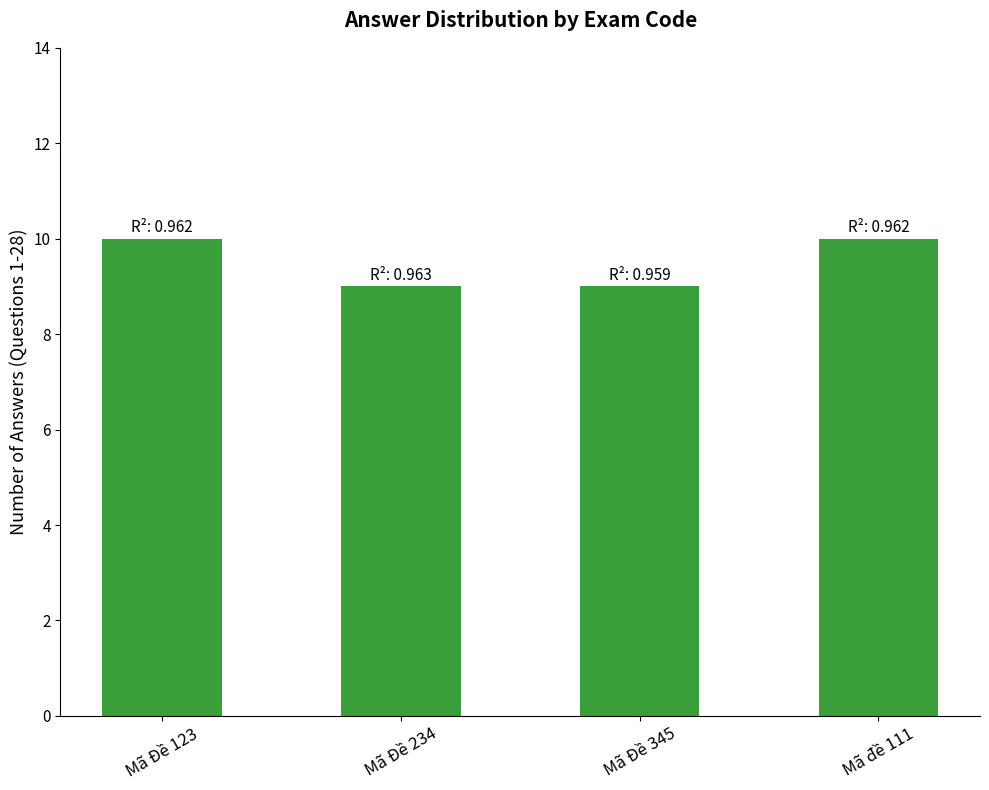

What is the value of the 3rd bar from the left?

9